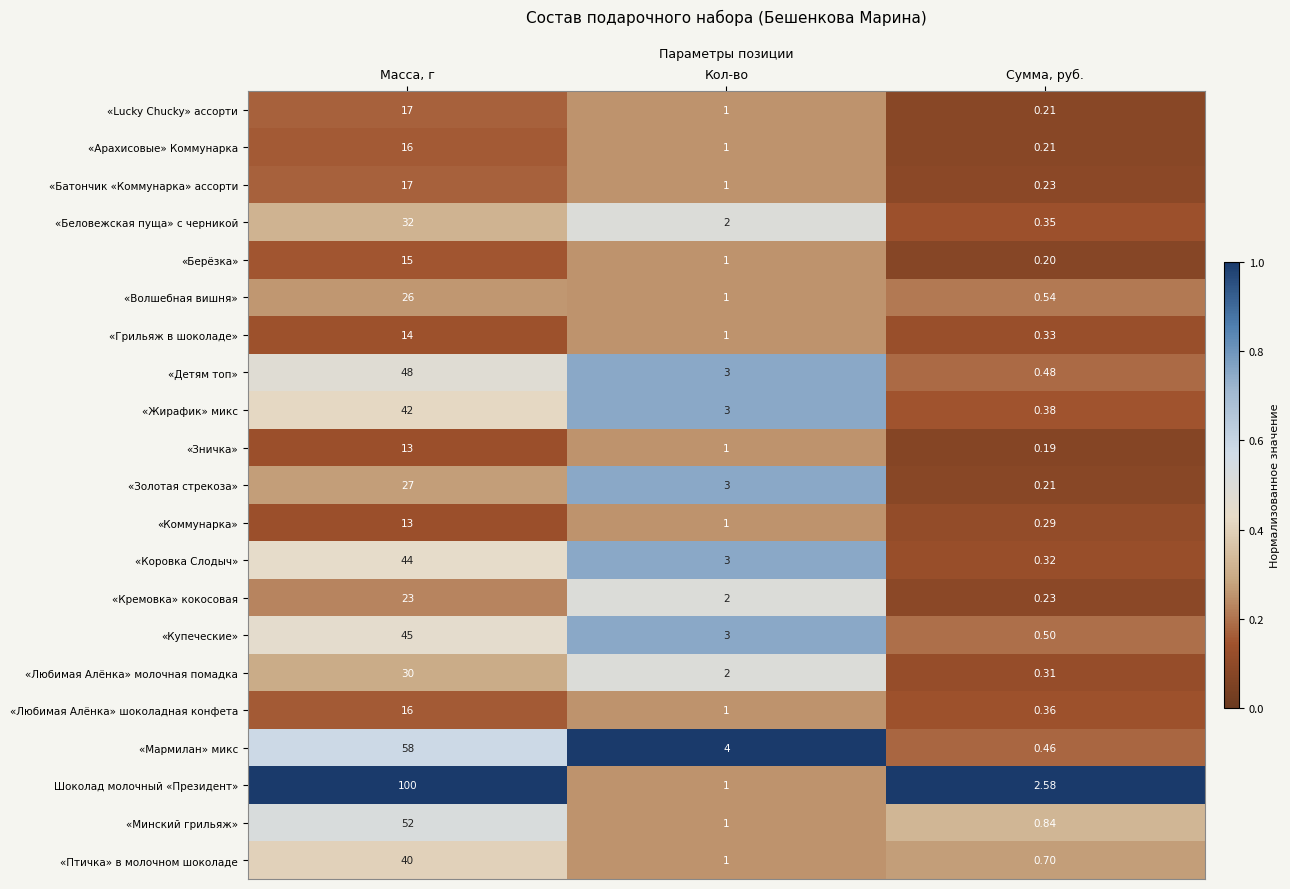

Where does the «Купеческие» series first go above 3?

Масса, г